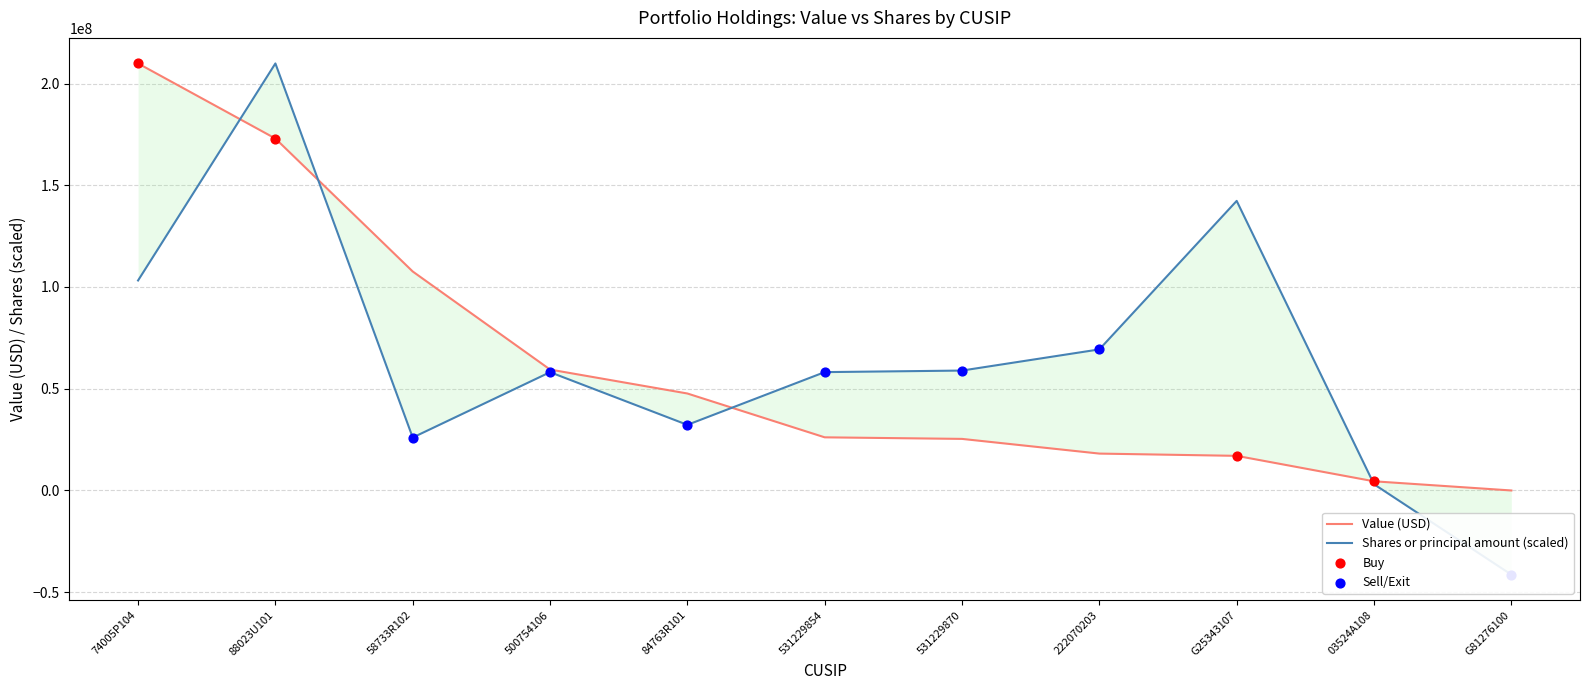

Which series reaches the minimum Y coordinate?

Shares or principal amount (scaled)